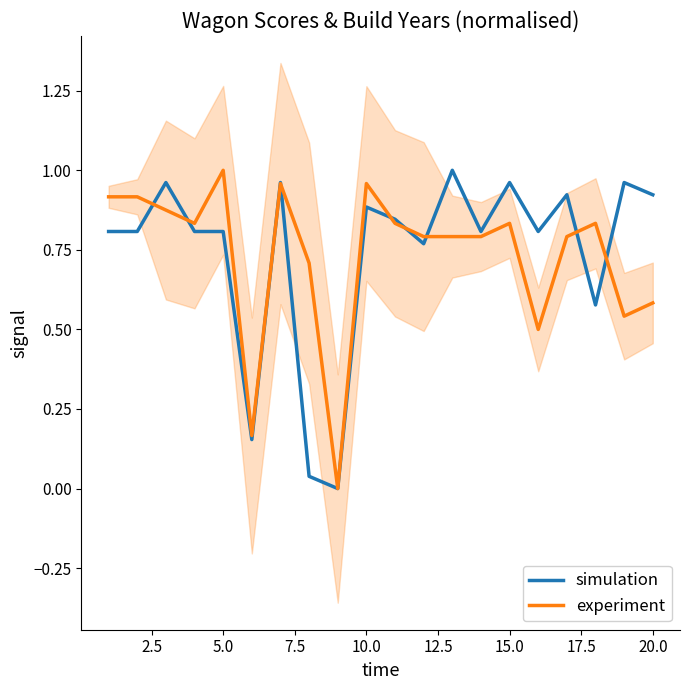

Is it true that experiment equals 0.6 at 20.0?

True